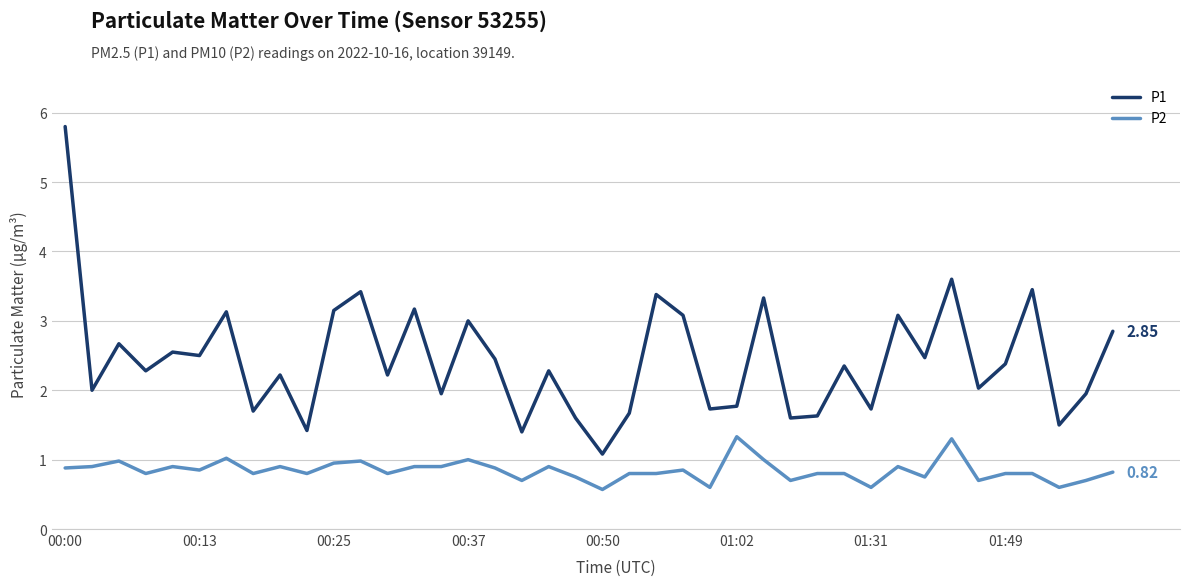

List the series in order of their overall mean, highest first.

P1, P2